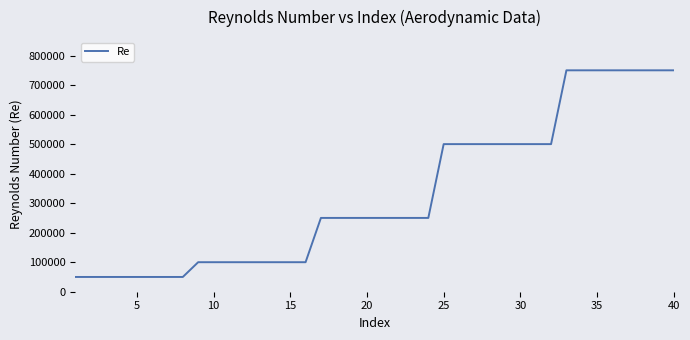

What is the maximum value shown in the chart?

750000